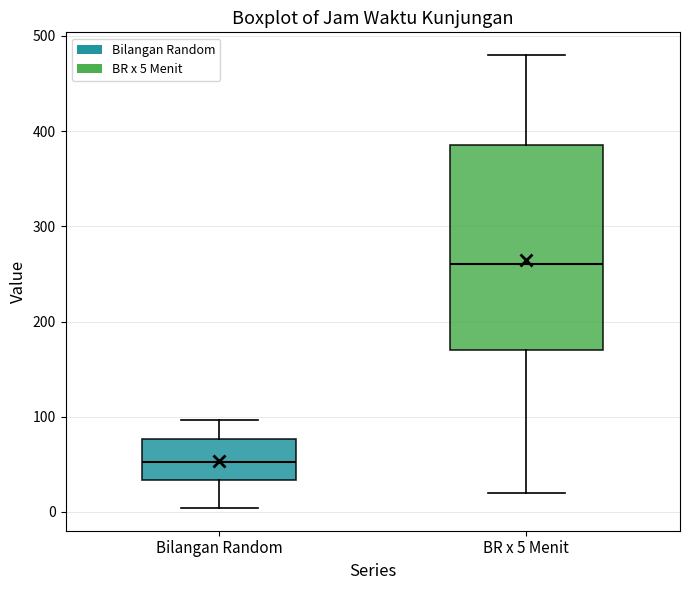

Which box has the lowest median line?

Bilangan Random